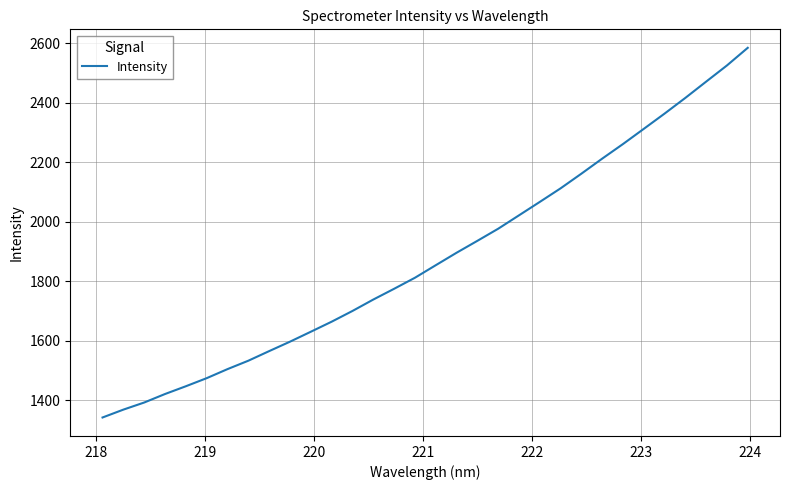

Is this an area chart (filled region under the line)?

No